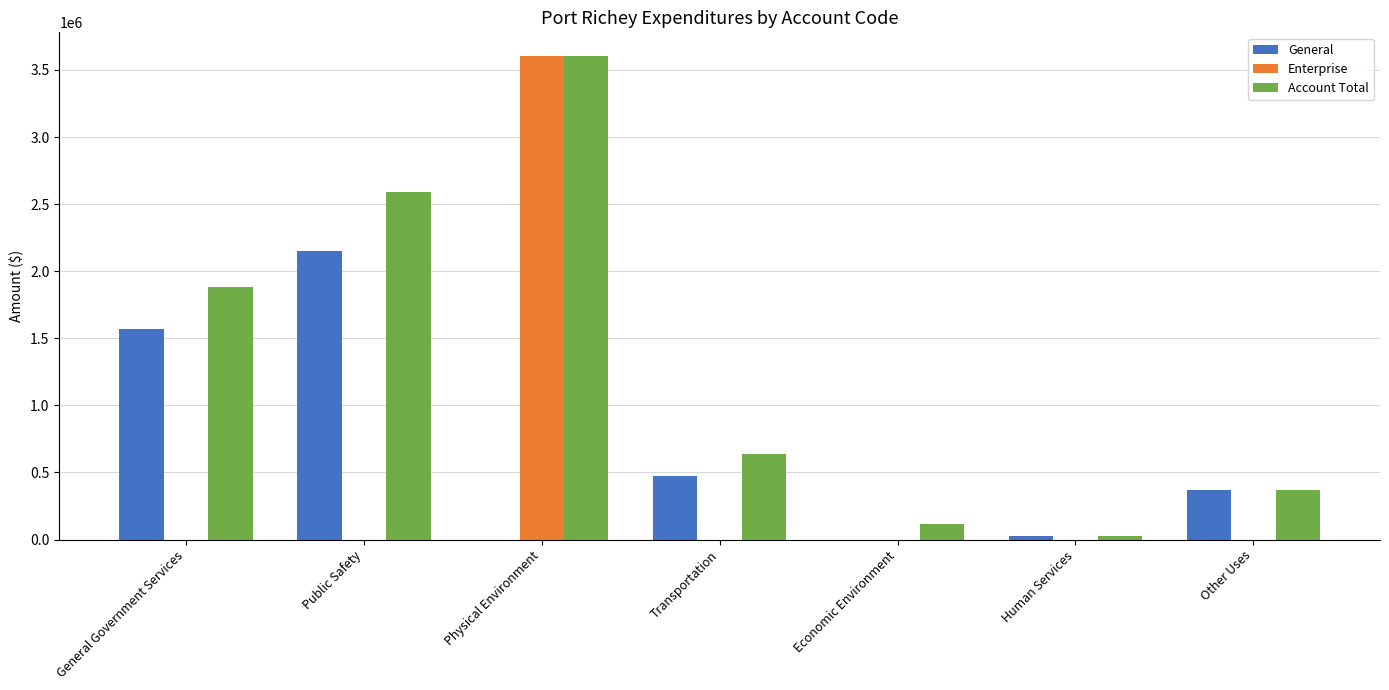

What is the sum of the Account Total values at Transportation and Physical Environment?

4236328